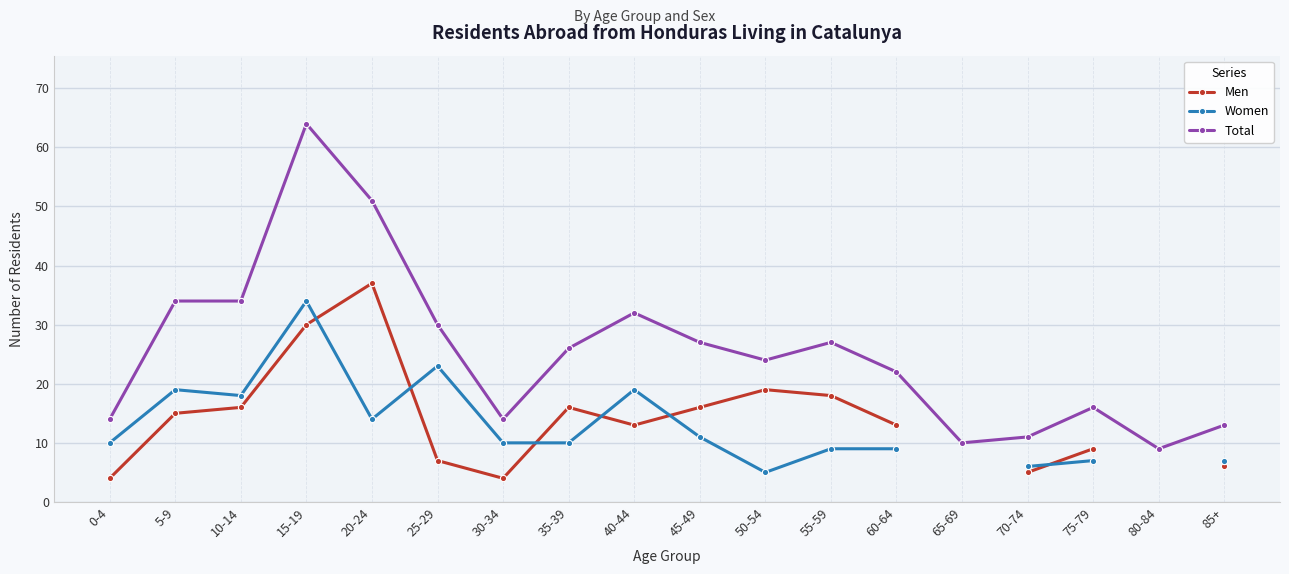

The Women series shows 33.2 at 25-29. True or false?

False